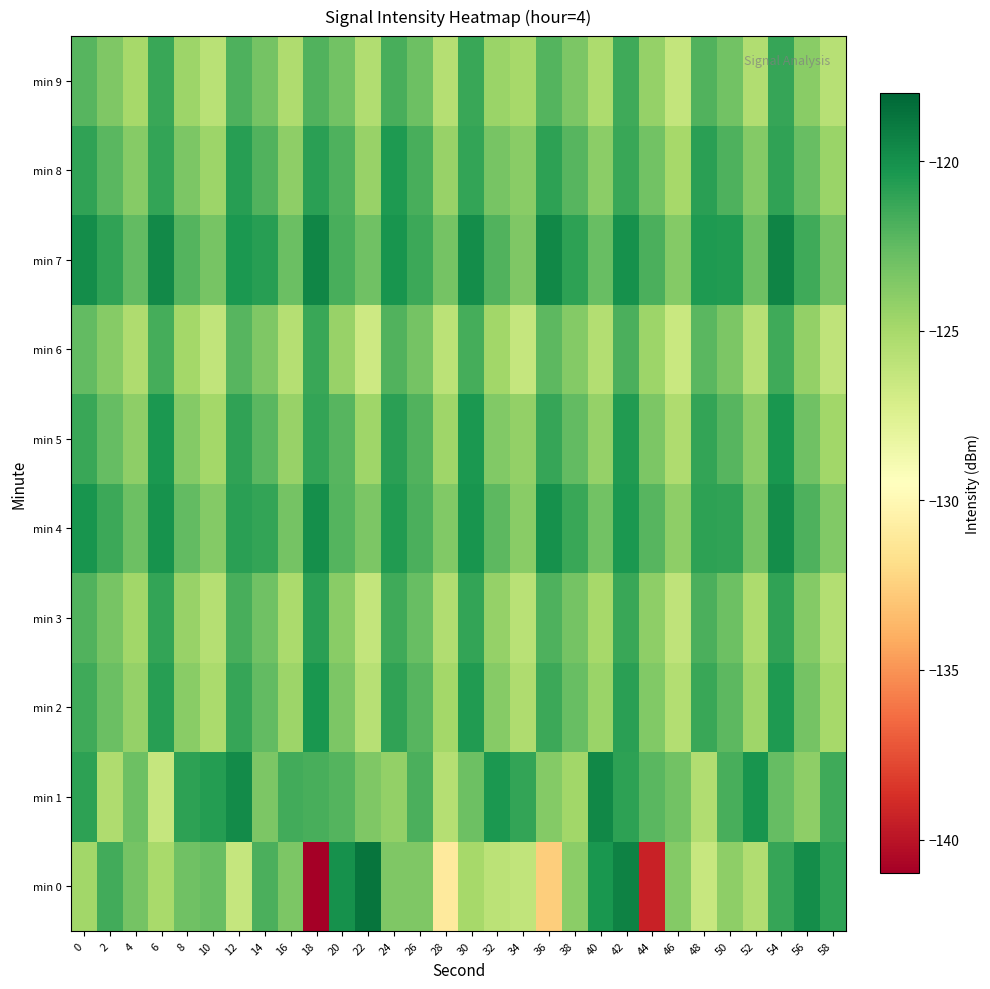

How many series are shown in this chart?

10